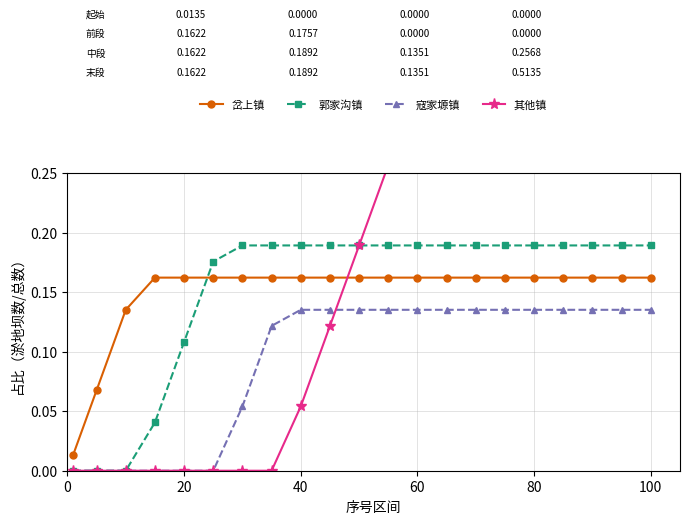

How many distinct data groups are displayed?

4